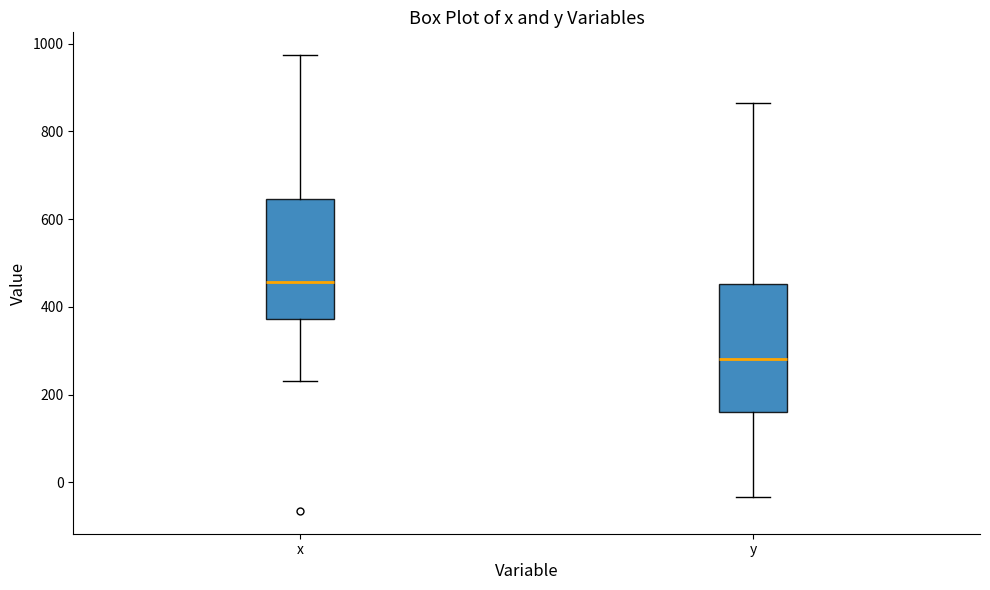

Where does the upper whisker of the box for y end on the y-axis? The values are not printed on the chart, so give them approximately, as read against the axis.

860